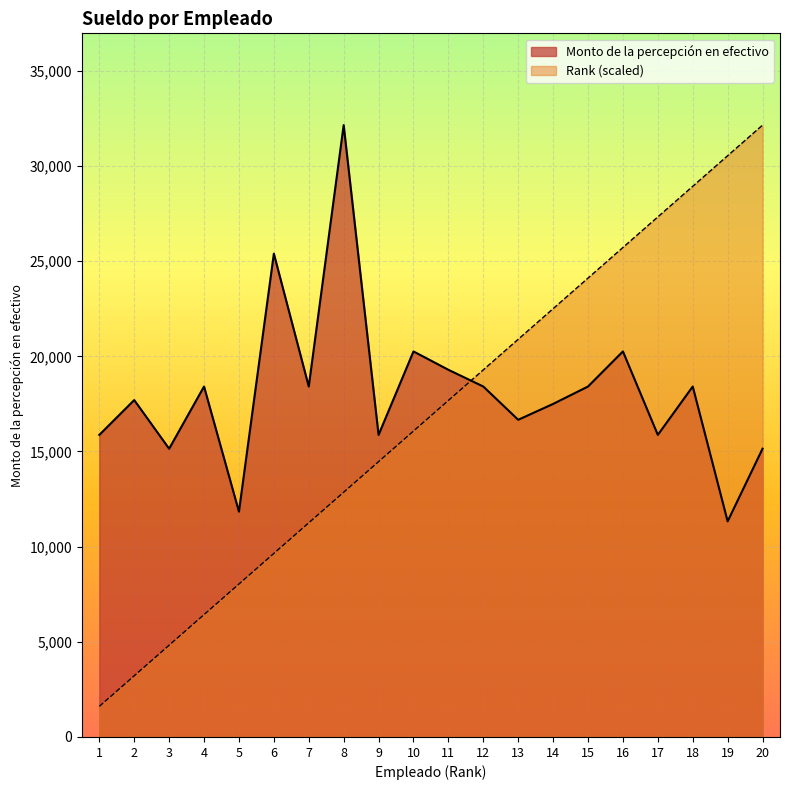

The Monto de la percepción en efectivo series shows 15872.5 at 17. True or false?

True